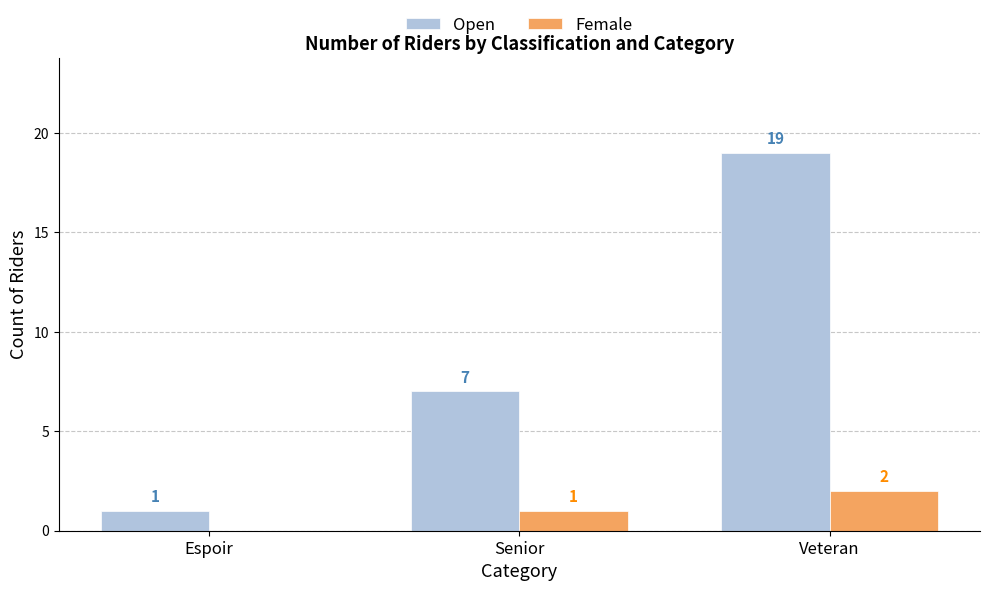

What is the highest value of the Open series?

19